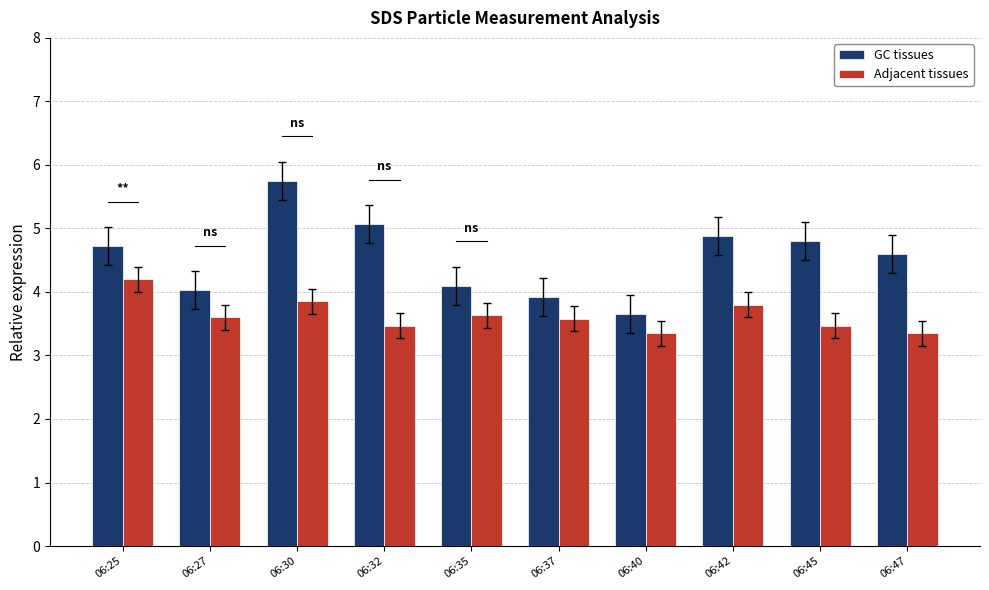

Between 06:27 and 06:45, which series saw the biggest shift?

GC tissues